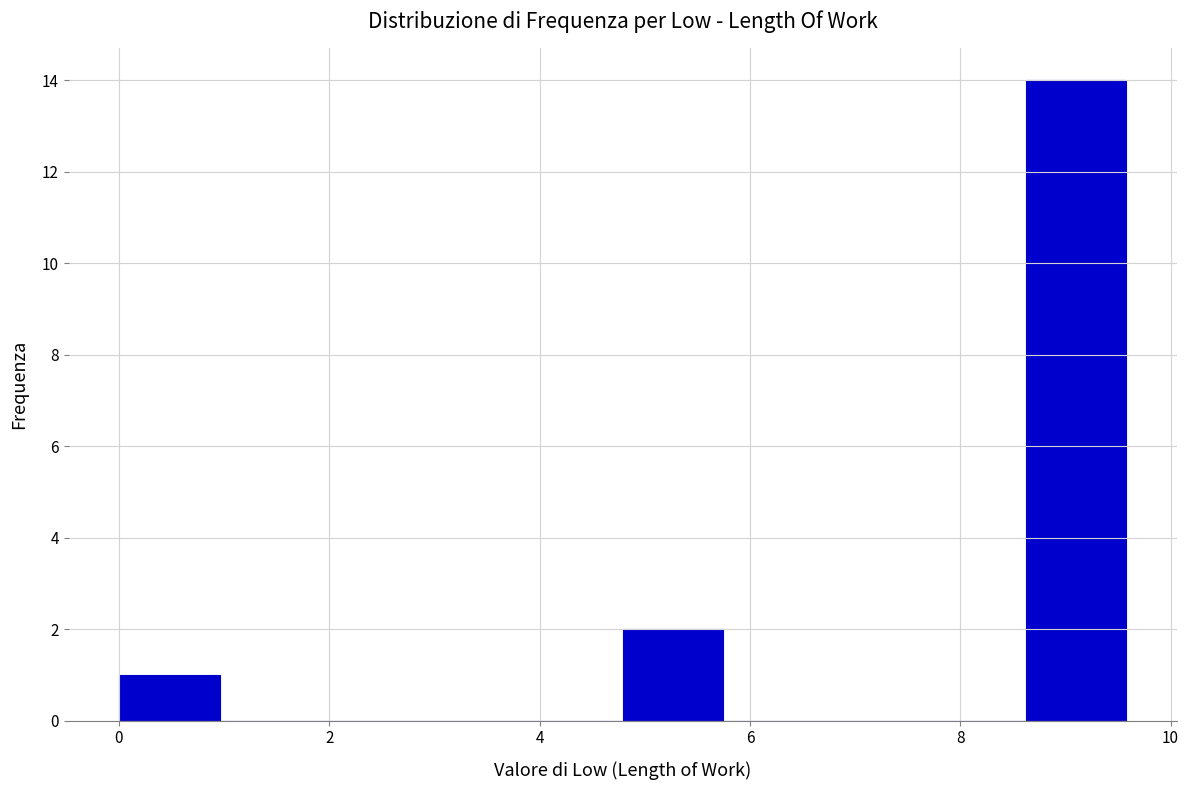

Over which range of the x-axis is the bar tallest?

8.6 to 9.6